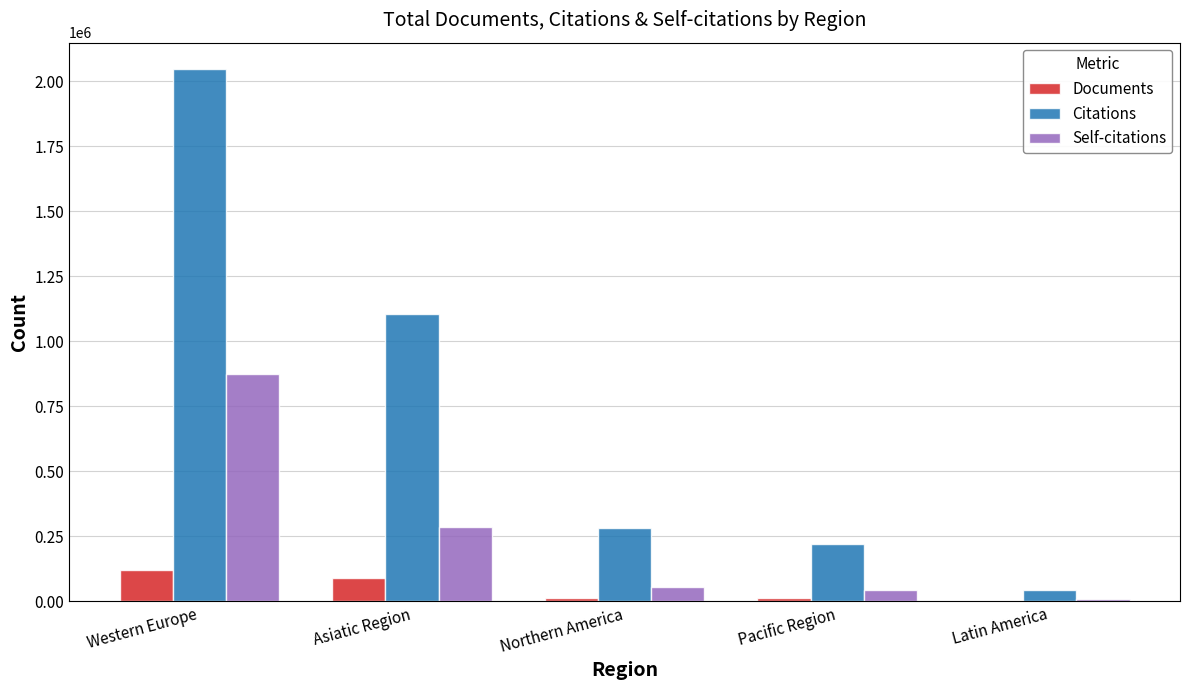

How many data points does each series have?

5